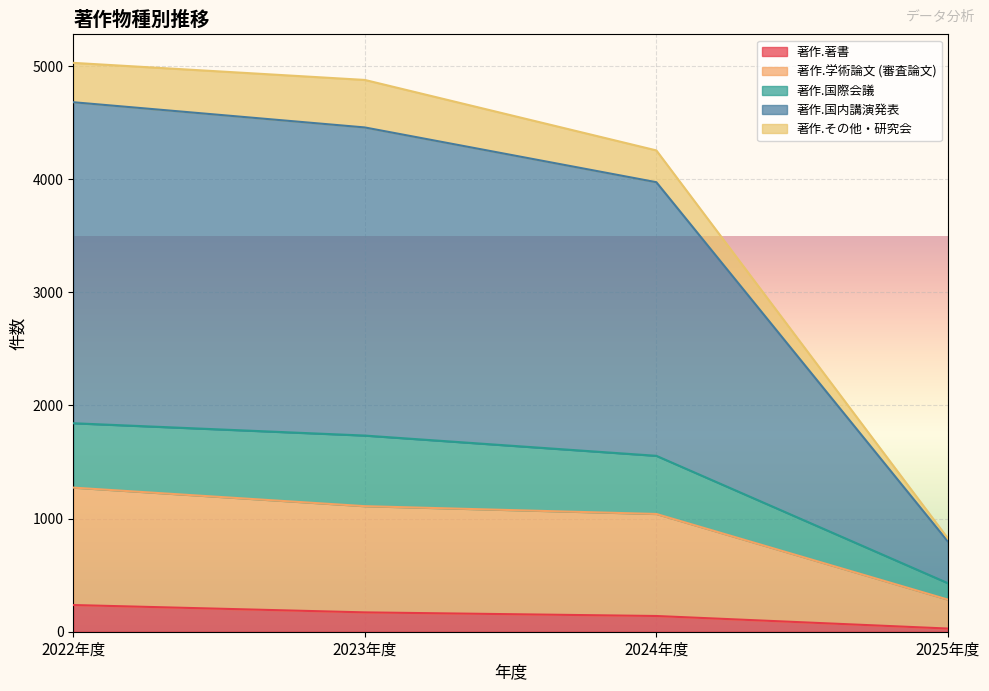

What is the maximum value for 著作.著書?

236